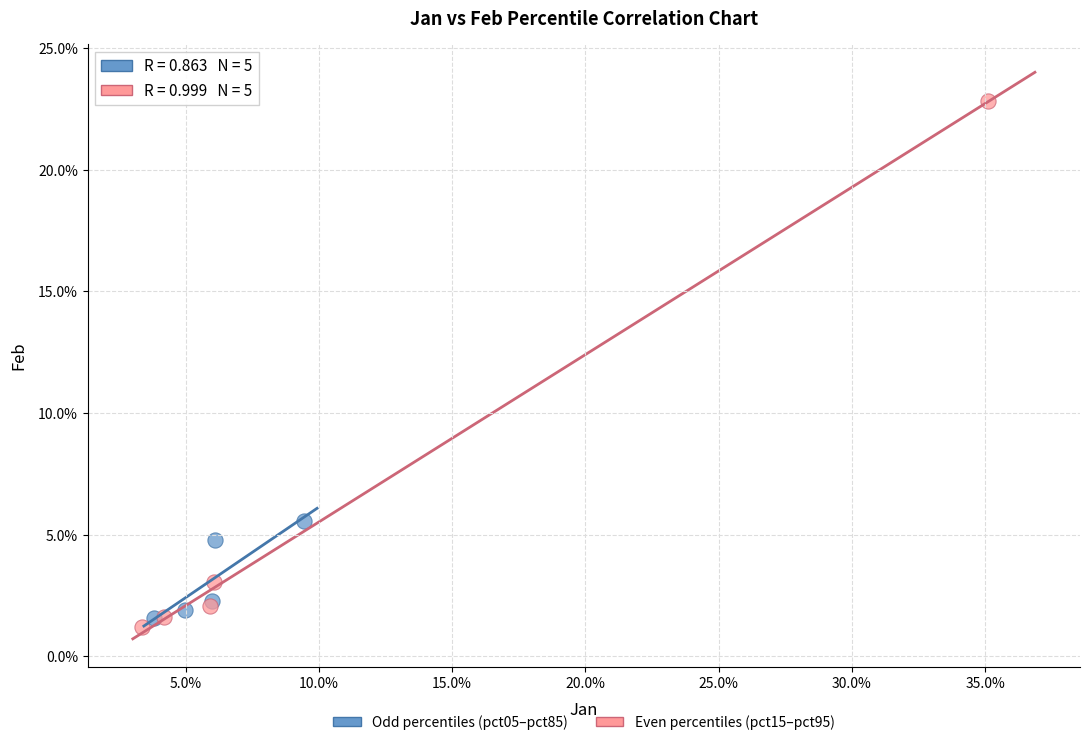

Which series has the widest spread of Y values?

Even percentiles (pct15–pct95)